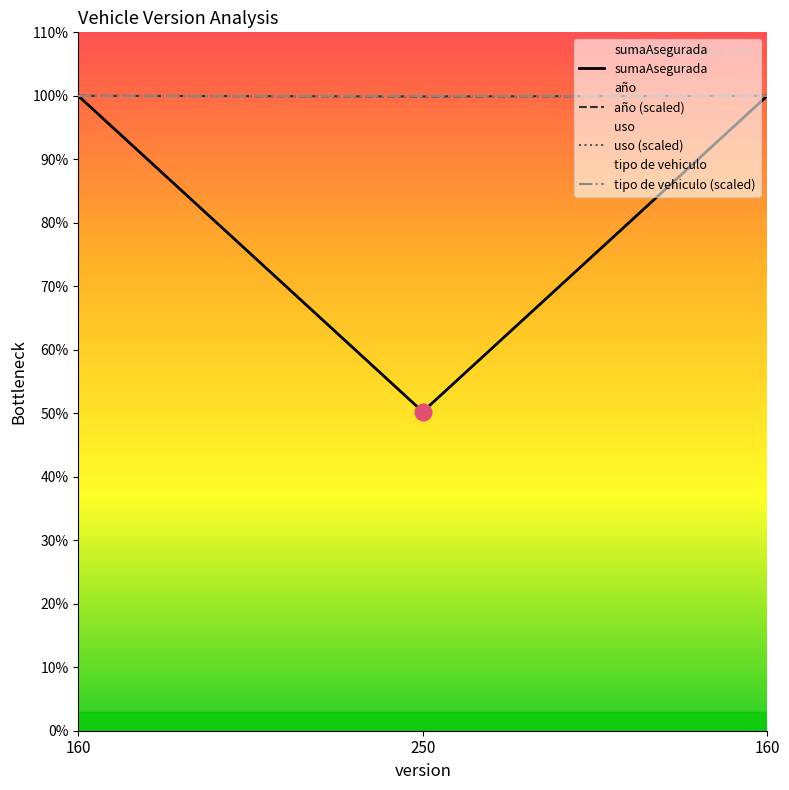

What is the sum of all año (scaled) values?

9288.2